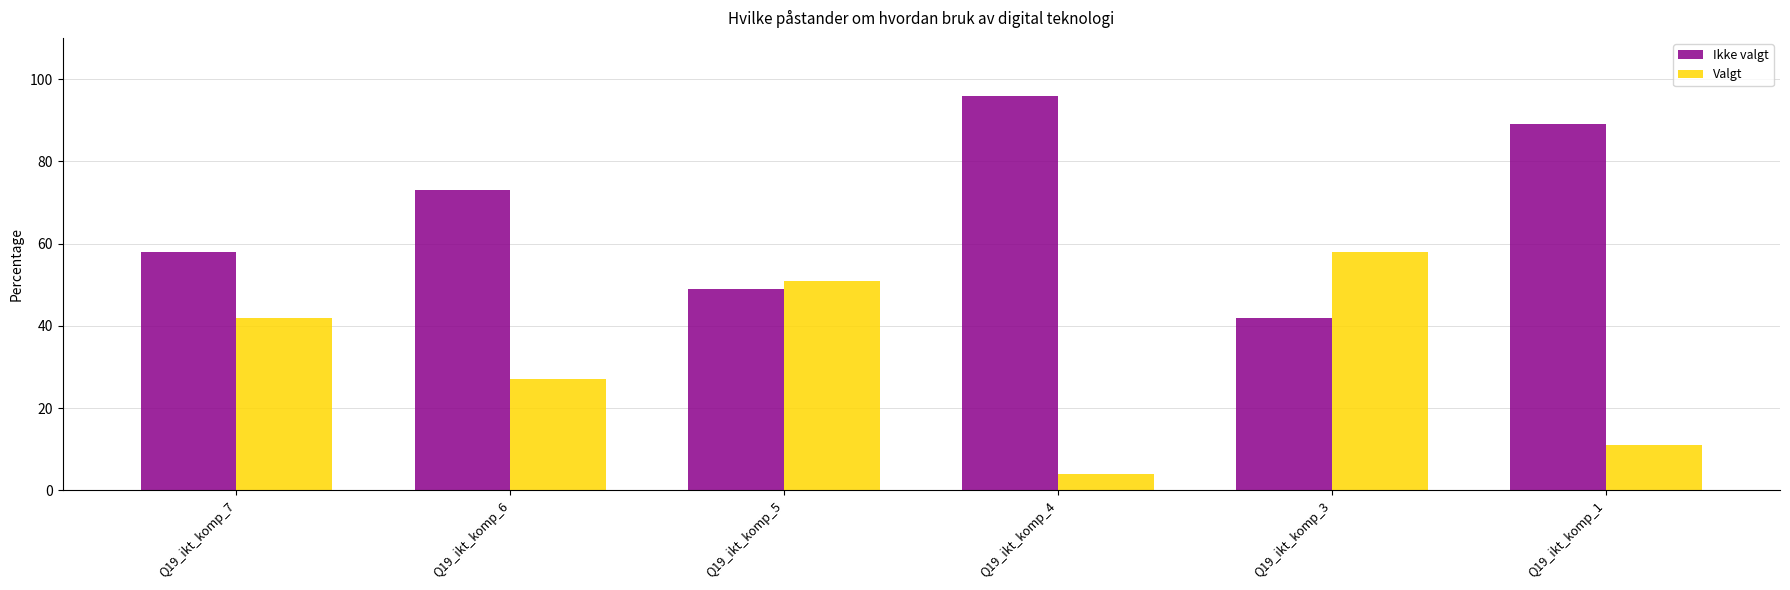

How many data points does each series have?

6